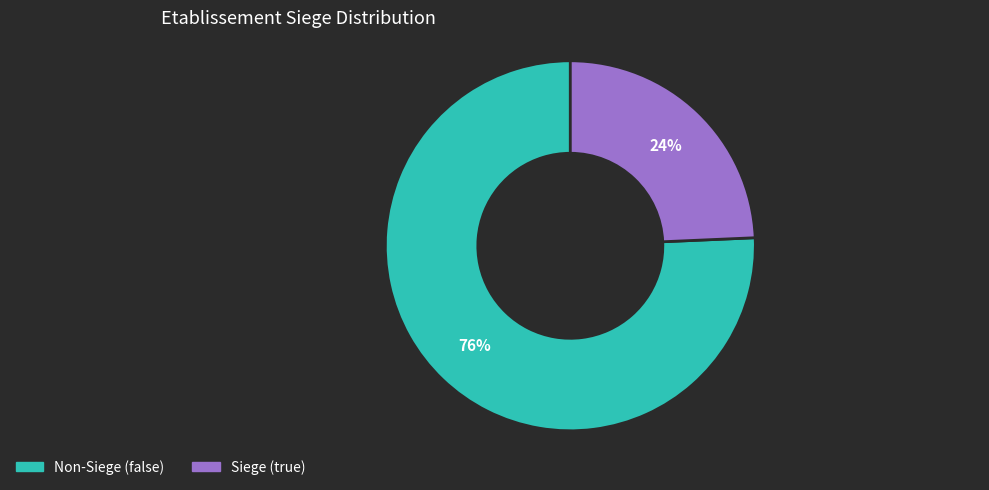

To the nearest percent, what is the average slice percentage?

50%